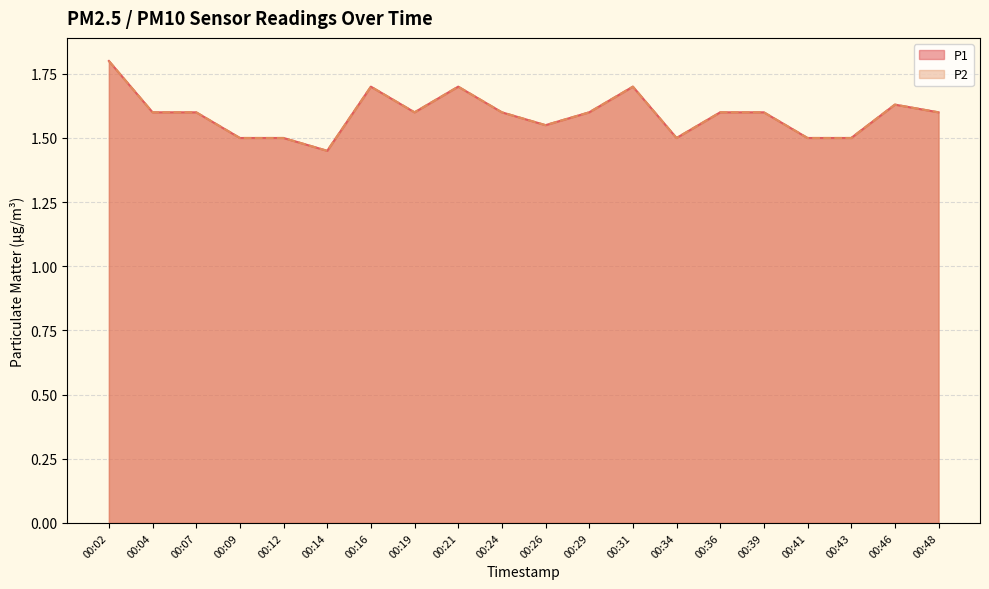

True or false: P2 has more than 1 points higher than both neighbors.

True